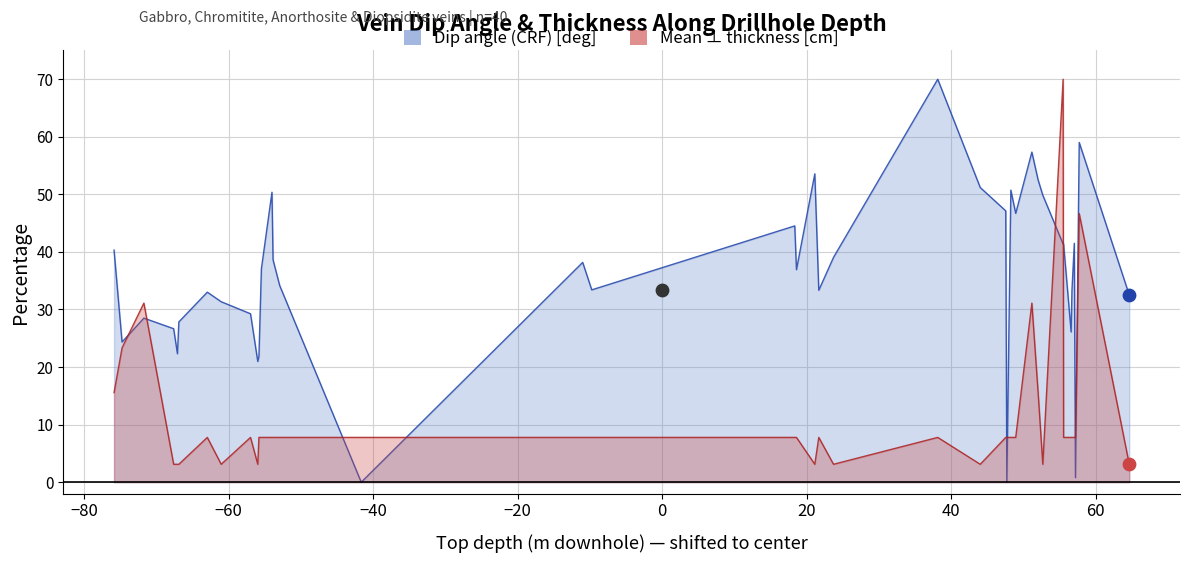

At how many categories does at least one series exceed 55?

4